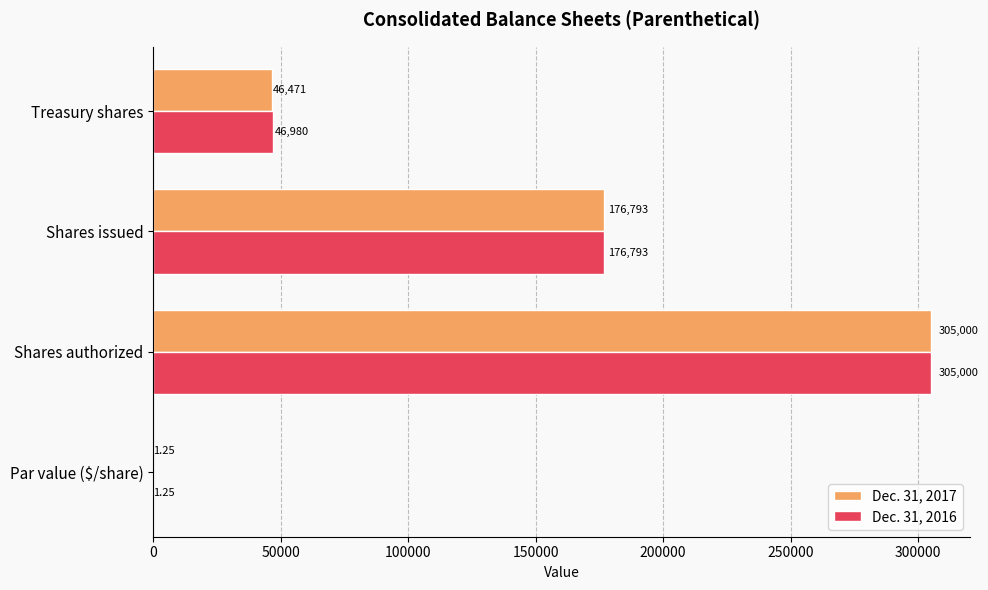

At which label is Dec. 31, 2016 closest to 152500?

Shares issued